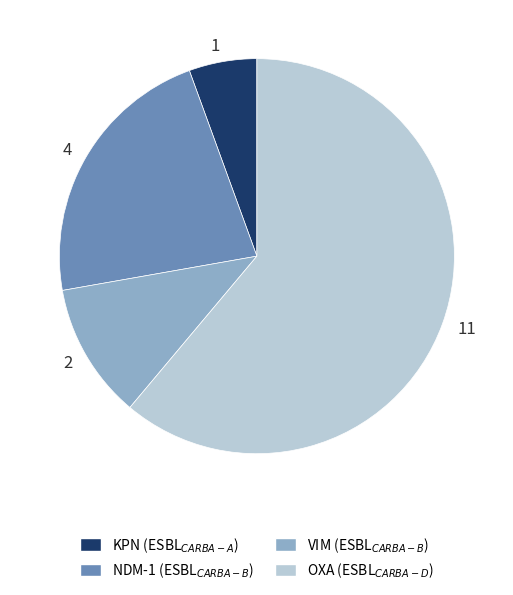

Which has a higher value, 2 or 11?

11